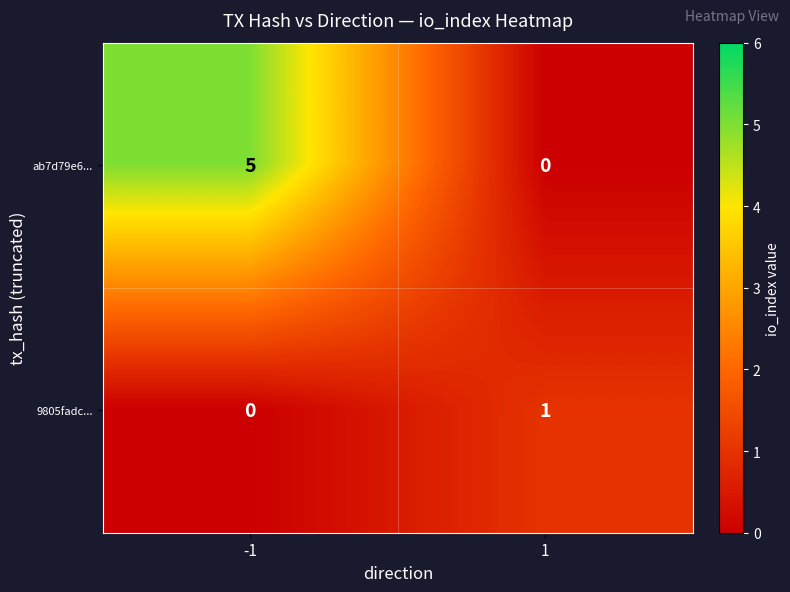

Which series has the largest total across all categories?

ab7d79e6...